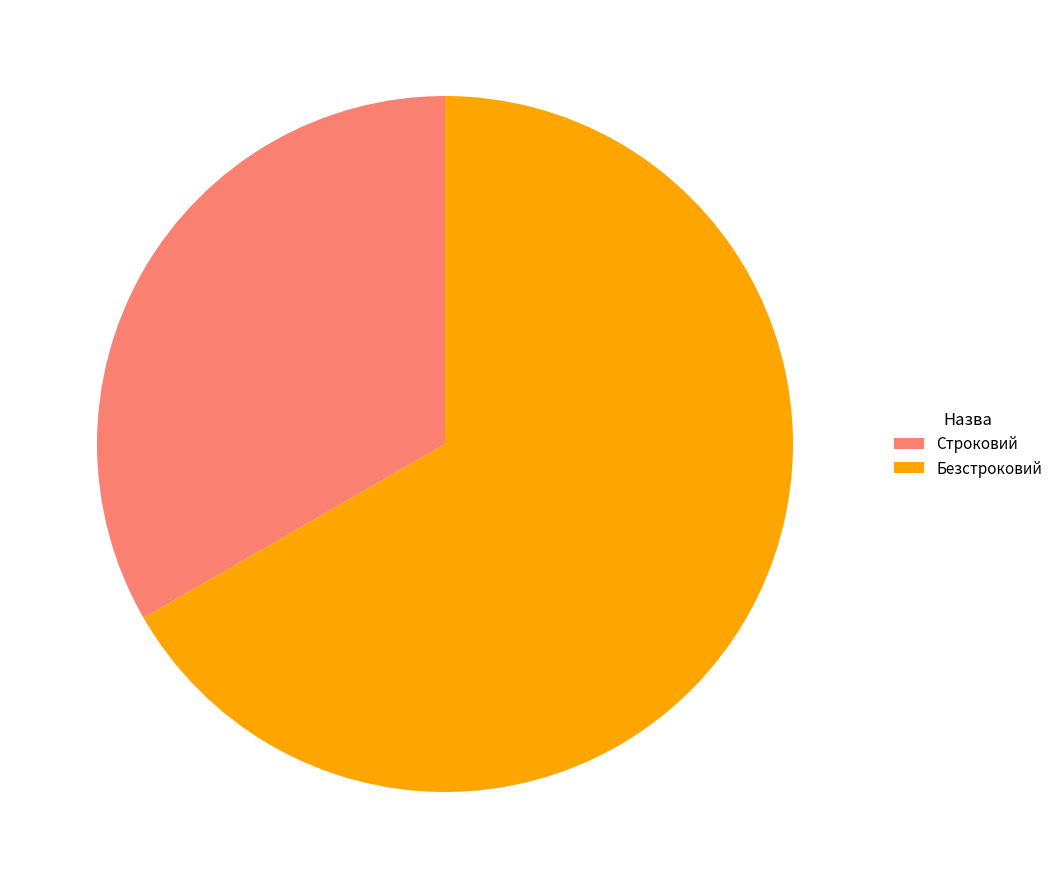

Count the number of slices in the pie.

2